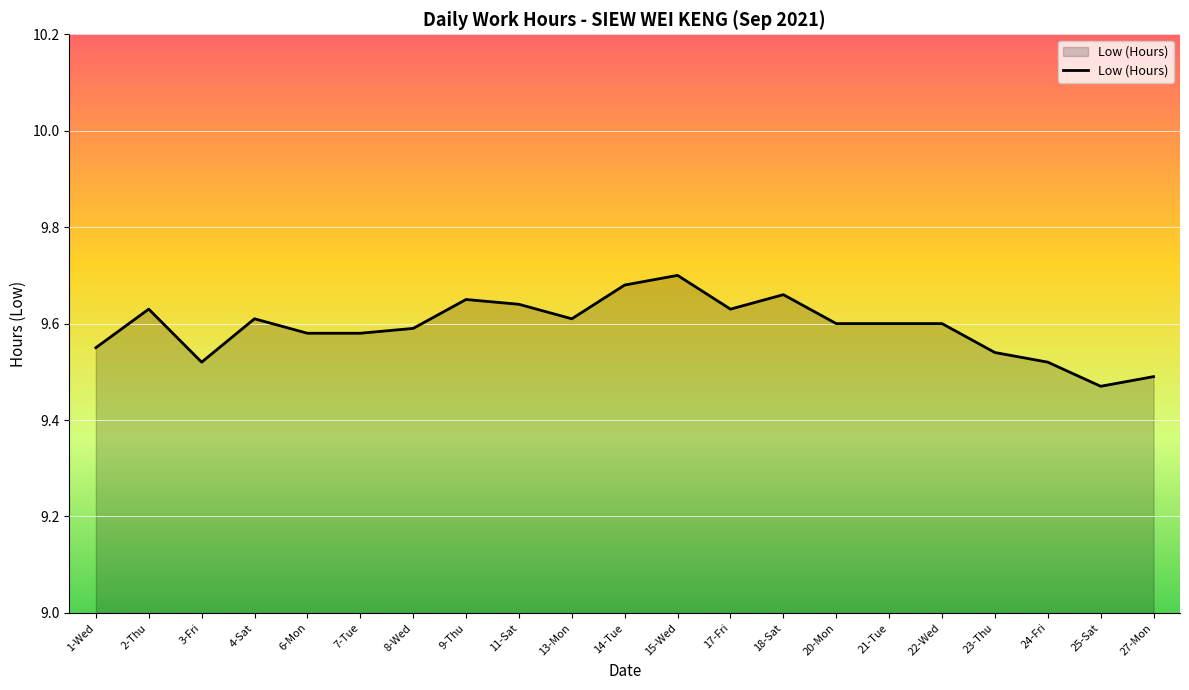

What is the ratio of the value at 3-Fri to the value at 23-Thu?

1.0